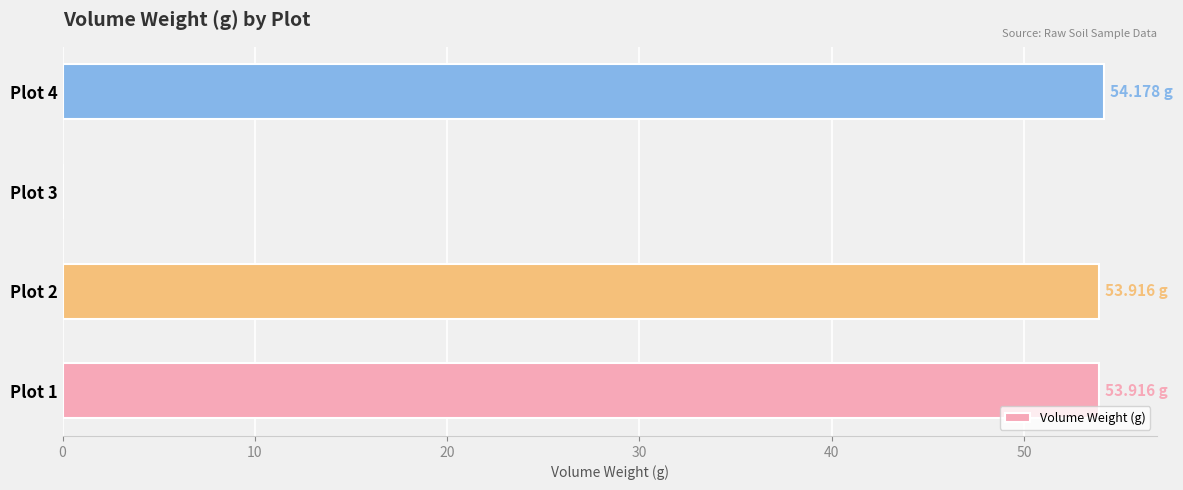

Count the number of values greater than 53.

3